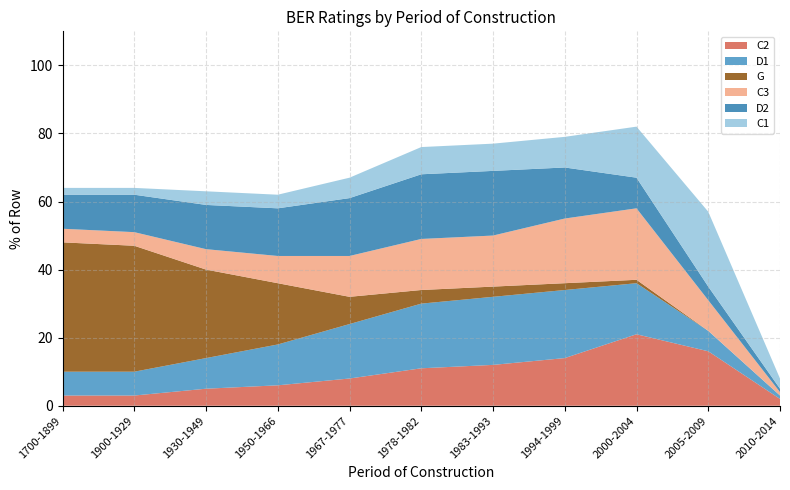

Reading left to right, list all the values displayed in this chart.

C2: 3	3	5	6	8	11	12	14	21	16	2
D1: 7	7	9	12	16	19	20	20	15	6	1
G: 38	37	26	18	8	4	3	2	1	0	0
C3: 4	4	6	8	12	15	15	19	21	9	1
D2: 10	11	13	14	17	19	19	15	9	4	1
C1: 2	2	4	4	6	8	8	9	15	22	3